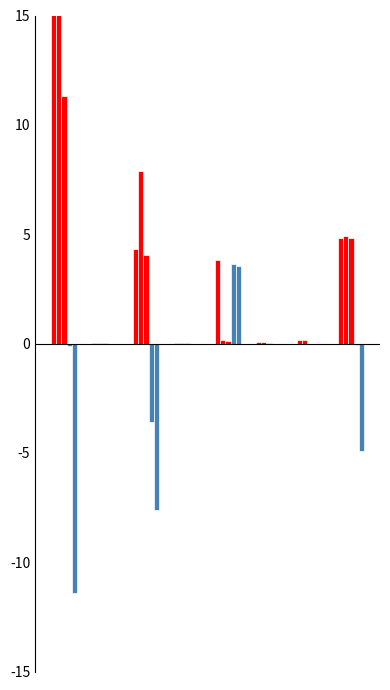

Is the value of Calendar Usage at 3 greater than the value of Unbilled Reversal at 2?

Yes